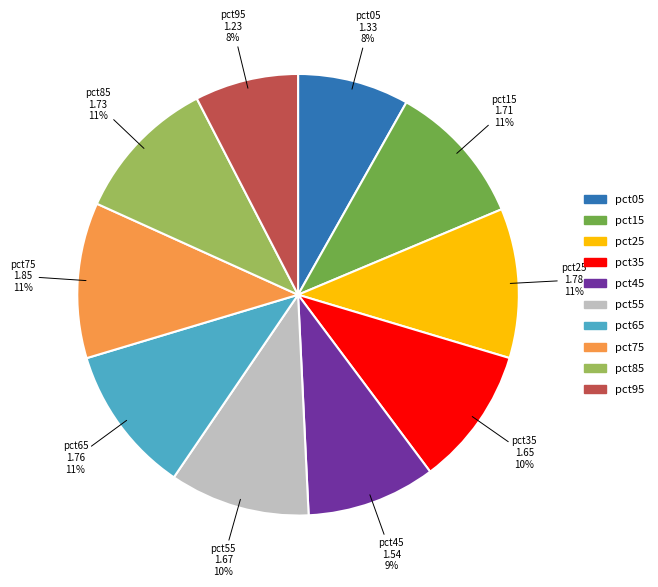

True or false: pct15 accounts for 11% of the total.

True